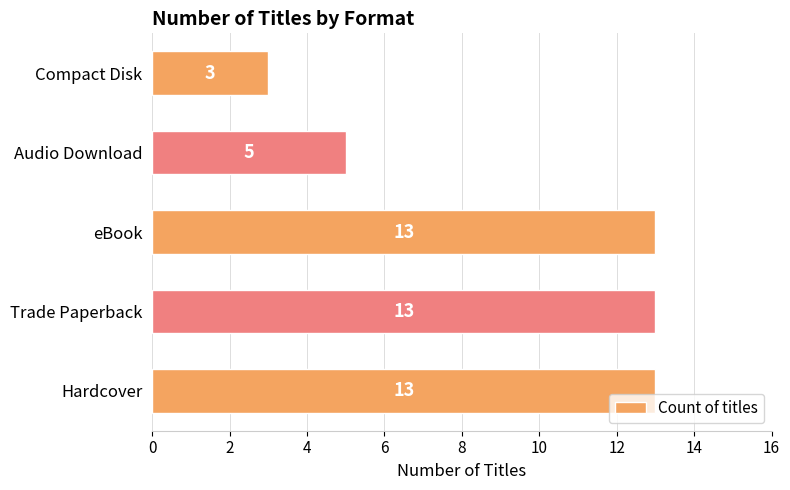

What is the change in value from eBook to Compact Disk?

-10